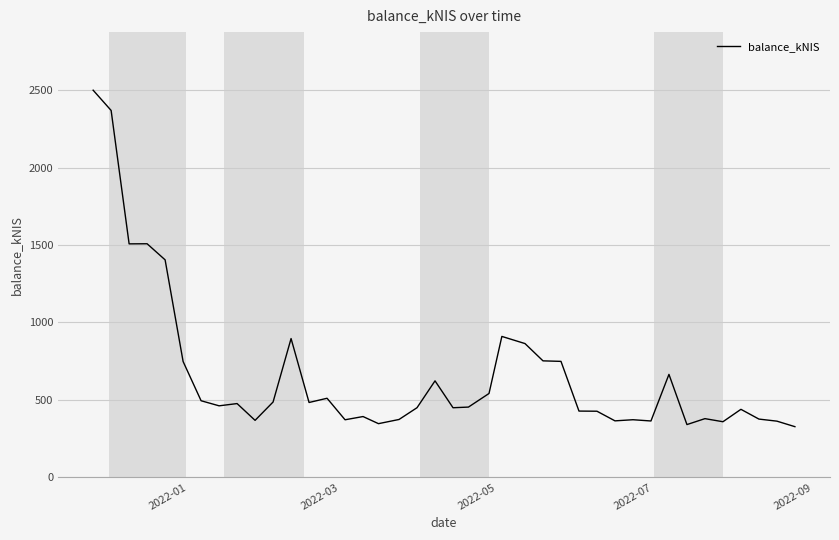

What is the greatest value displayed?

2499.2